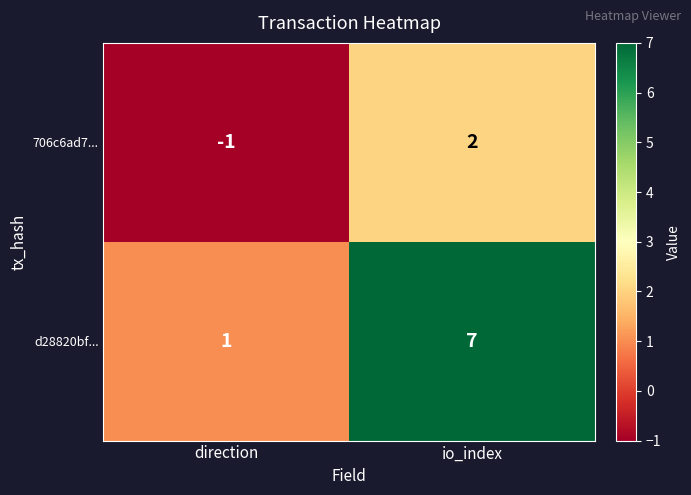

How many data points in 706c6ad7... are less than 2?

1